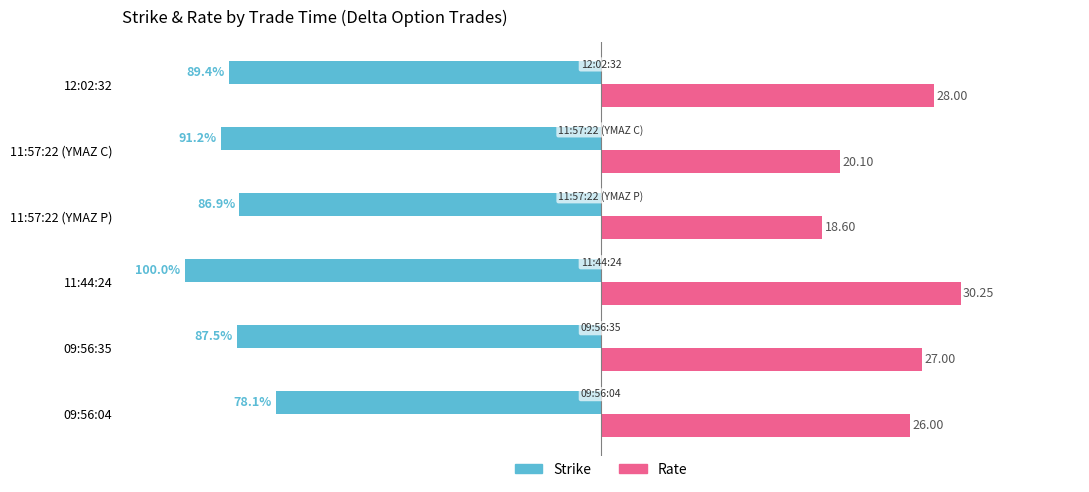

What is the value of the Strike bar at the 2nd from the left?

-87.5